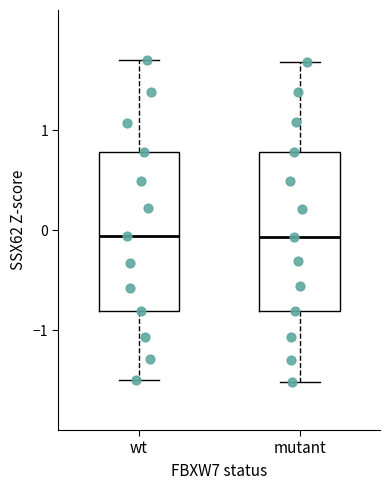

Reading left to right, transcribe this box plot: for each box, give where its median line is, the range the box spans, and where its two whiskers end, as read against the y-axis. The values are not printed on the chart, so give them approximately, as read against the axis.

wt: median -0.1, box -0.8 to 0.8, whiskers -1.5 to 1.7
mutant: median -0.1, box -0.8 to 0.8, whiskers -1.5 to 1.7